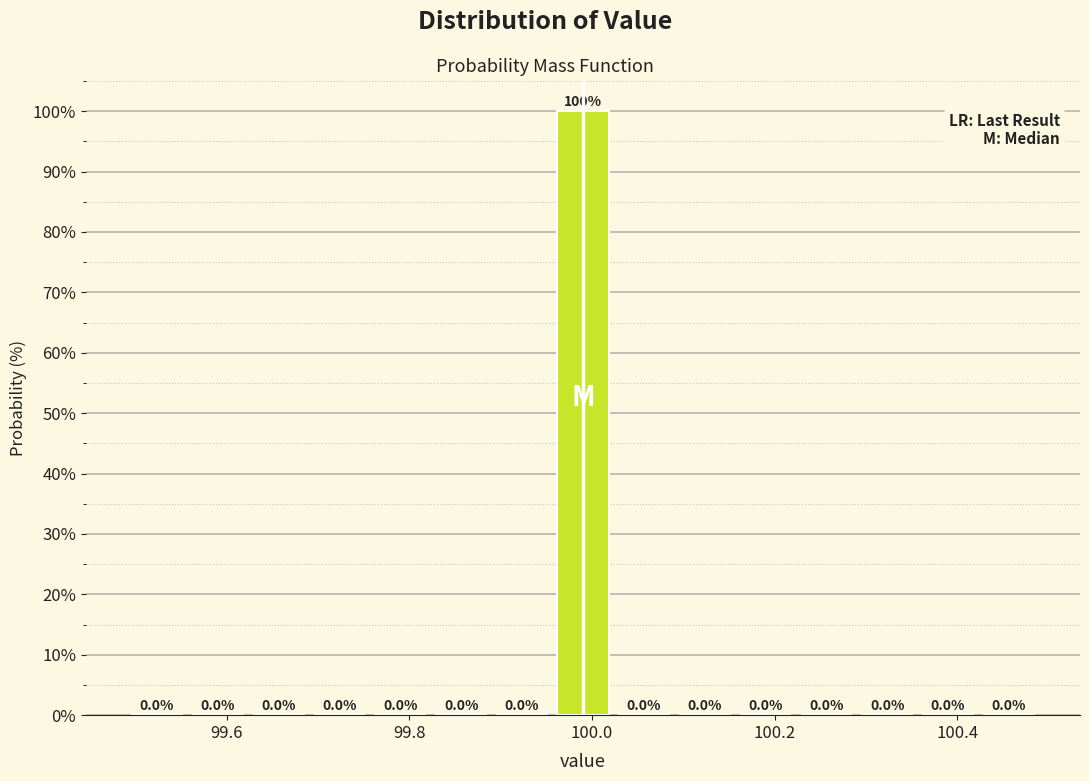

Around what value on the x-axis is the tallest bar? Give the approximate position of its centre, as read against the axis.

100.00